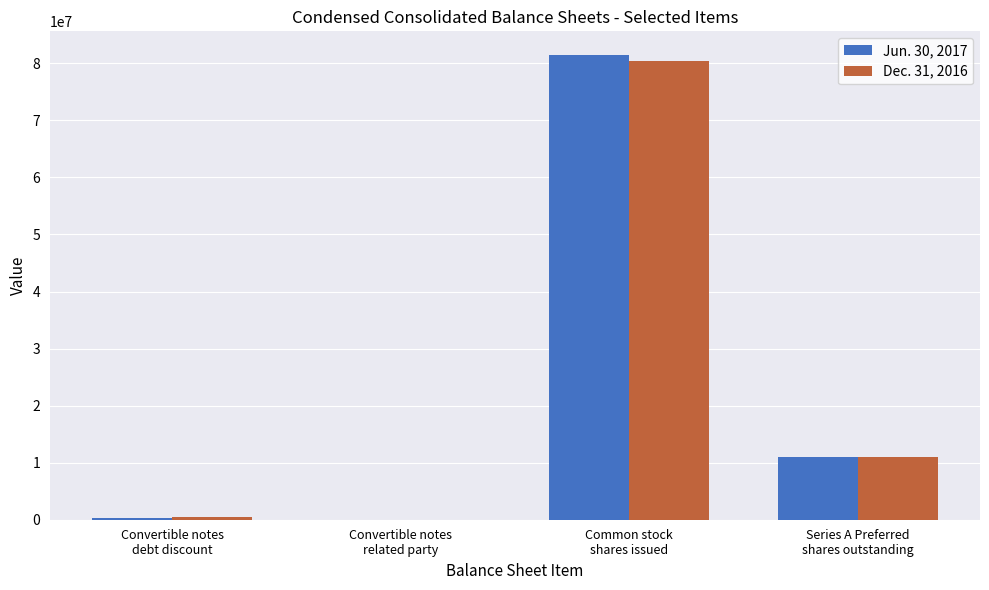

At which category is the sum across all series the highest?

Common stock
shares issued